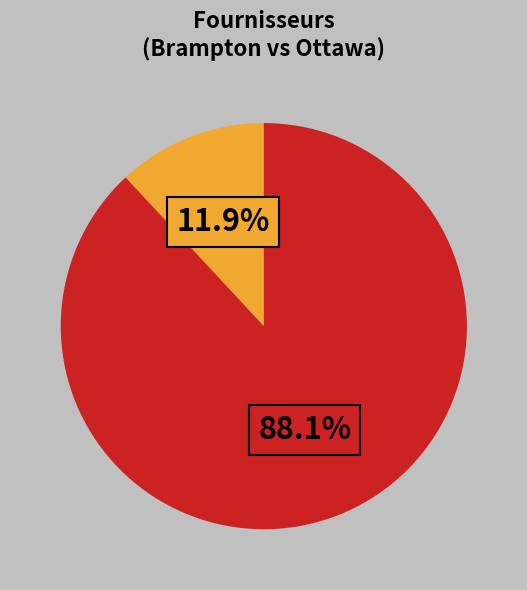

Does any single category account for the majority?

Yes